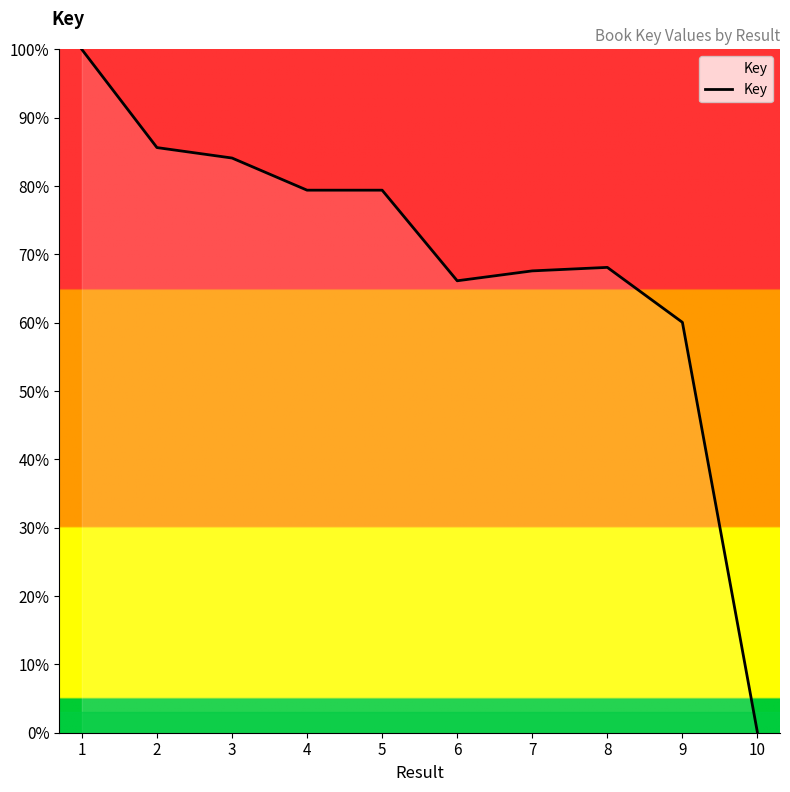

Reading left to right, transcribe all the data shown in this chart.

1=100.0	2=85.6	3=84.1	4=79.4	5=79.4	6=66.1	7=67.6	8=68.1	9=60.1	10=0.0